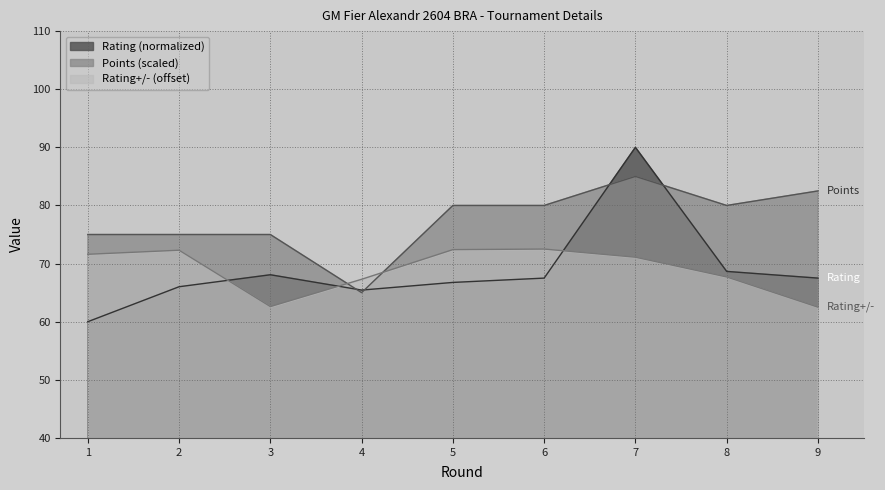

What is the lowest value of the Rating+/- series?

62.5